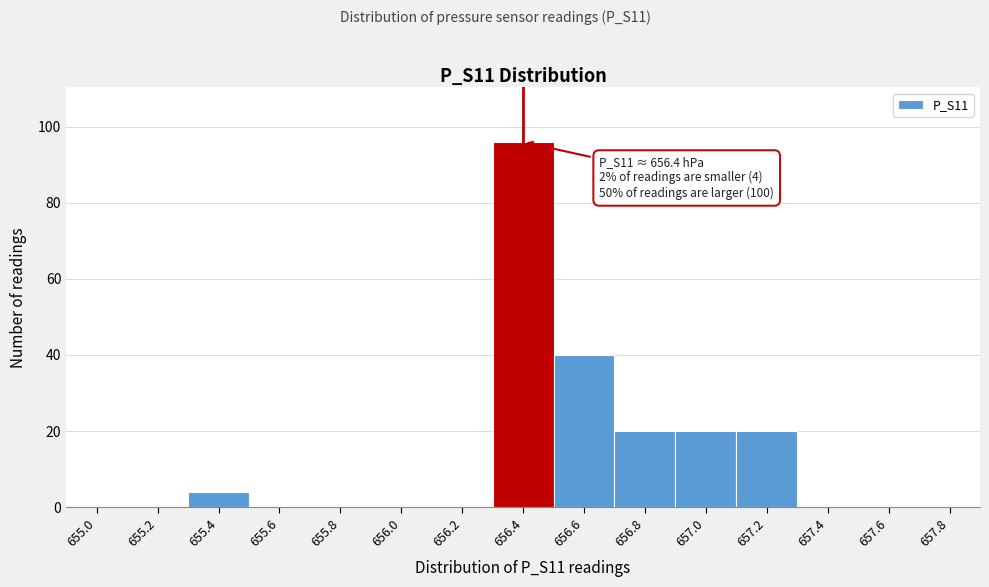

Reading right to left, transcribe all the data shown in this chart.

657.8=0	657.6=0	657.4=0	657.2=20	657.0=20	656.8=20	656.6=40	656.4=96	656.2=0	656.0=0	655.8=0	655.6=0	655.4=4	655.2=0	655.0=0